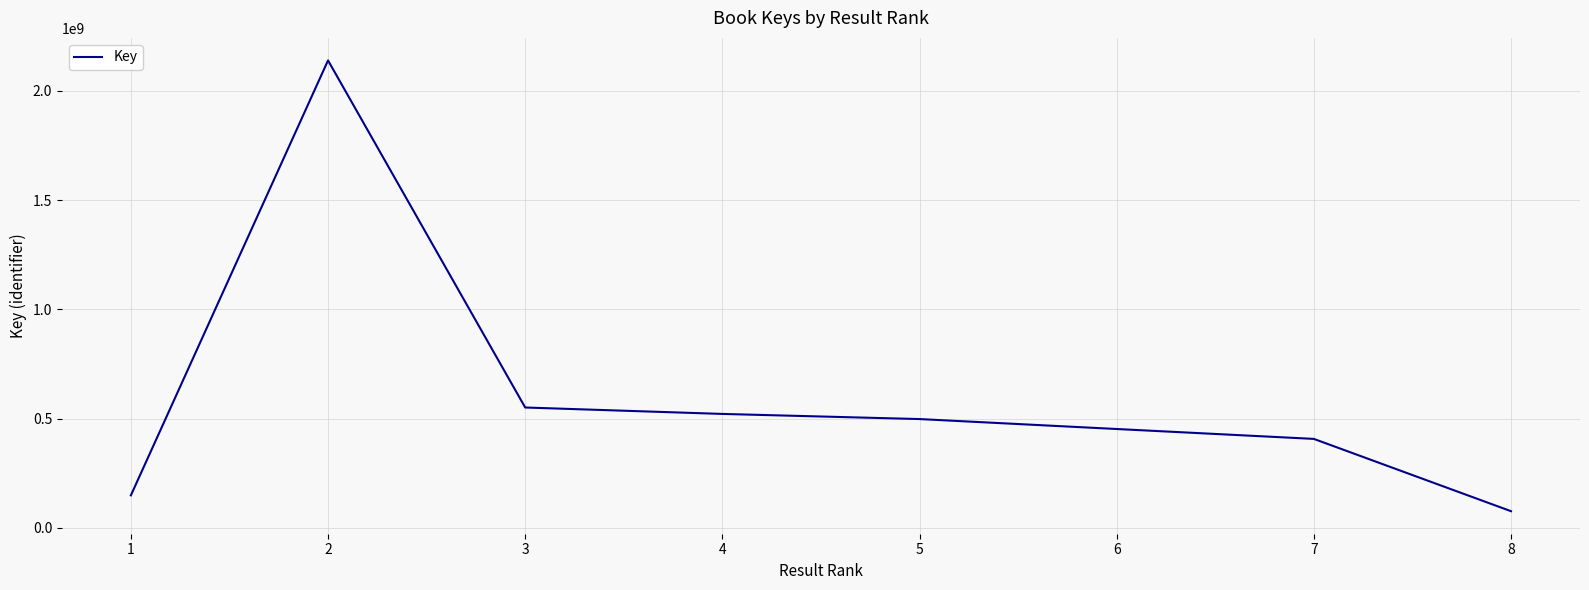

Approximately how many times larger is the value at 4 compared to 6?

1.2